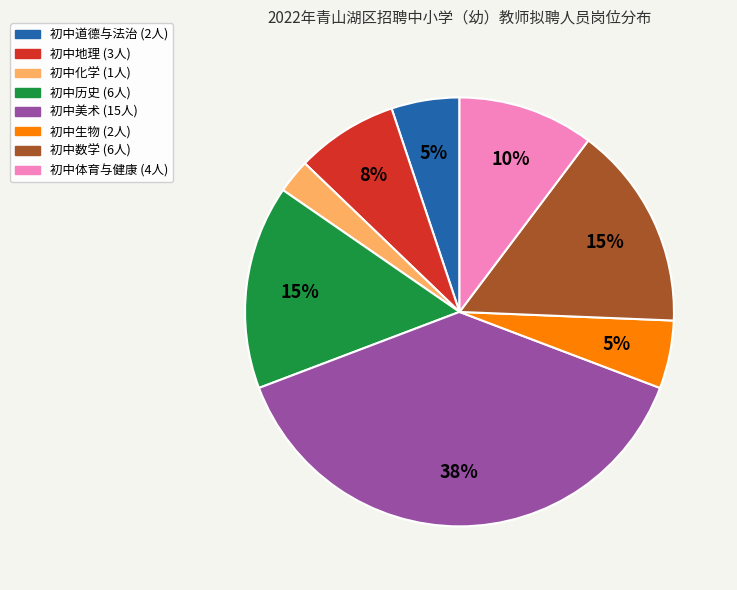

Approximately how many times larger is the value at 初中体育与健康 compared to 初中历史?

0.7